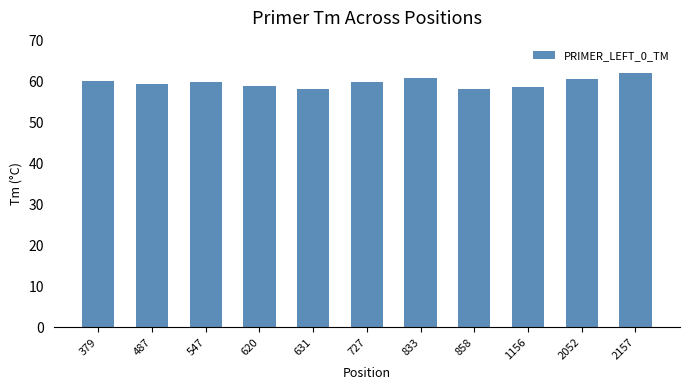

What is the average value?

59.7